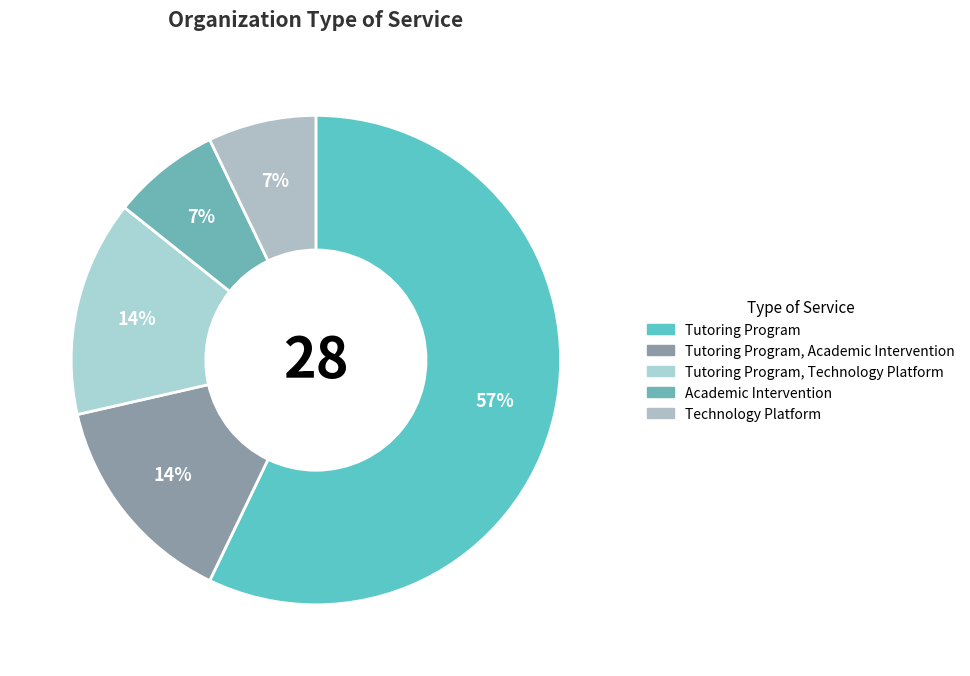

Is there a majority slice in this chart?

Yes